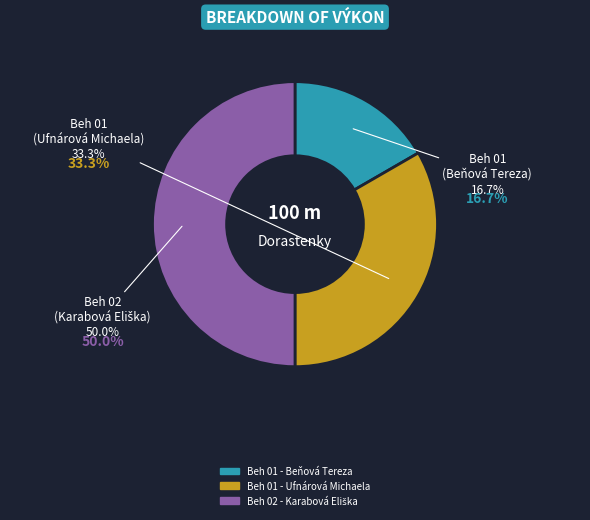

What percentage is NOT represented by Beh 01 - Beňová Tereza?

83.3%